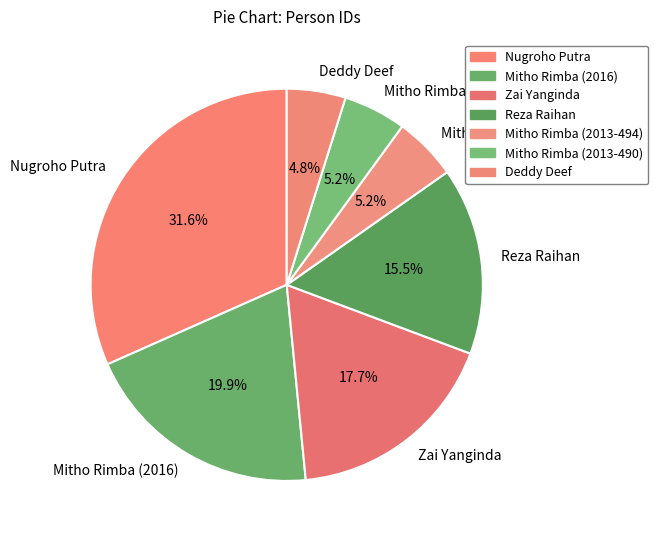

Is there a majority slice in this chart?

No